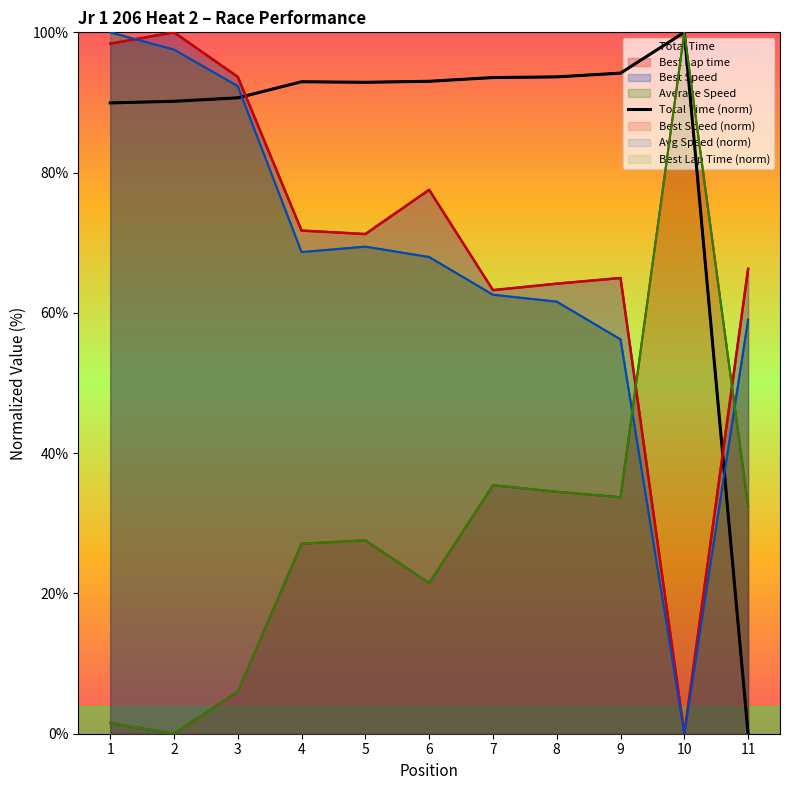

What is the difference between the maximum and minimum values?

100.0